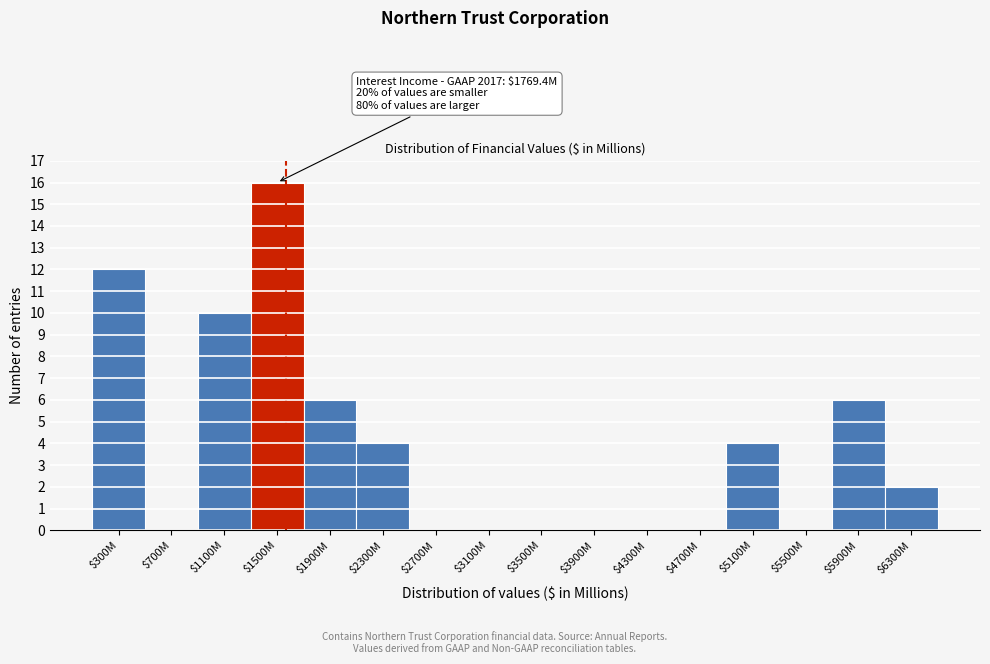

What is the greatest value displayed?

16